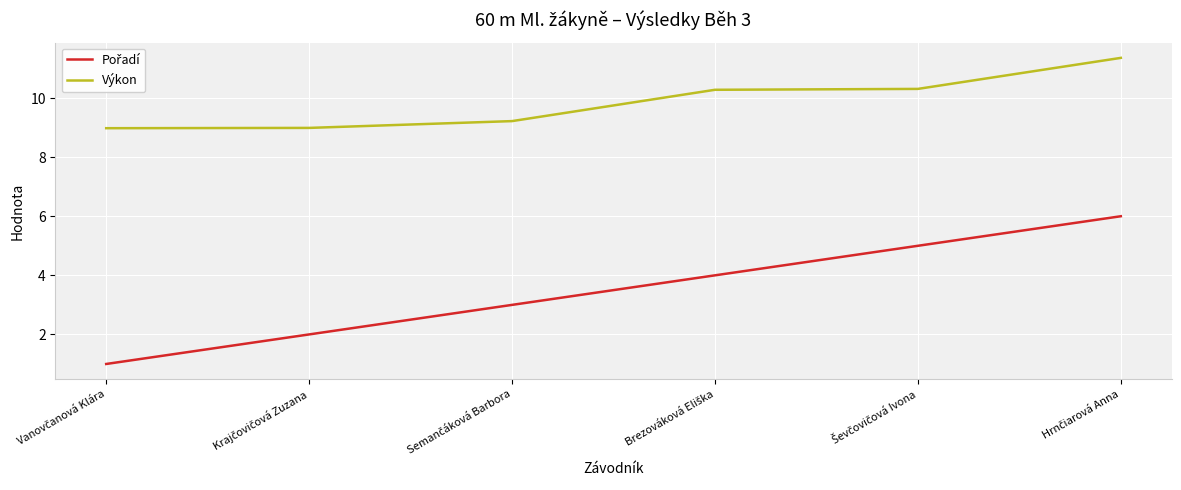

What is the highest value of the Výkon series?

11.4